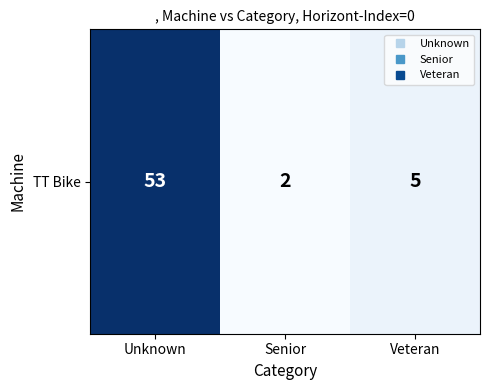

What is the change in value from Unknown to Veteran?

-48